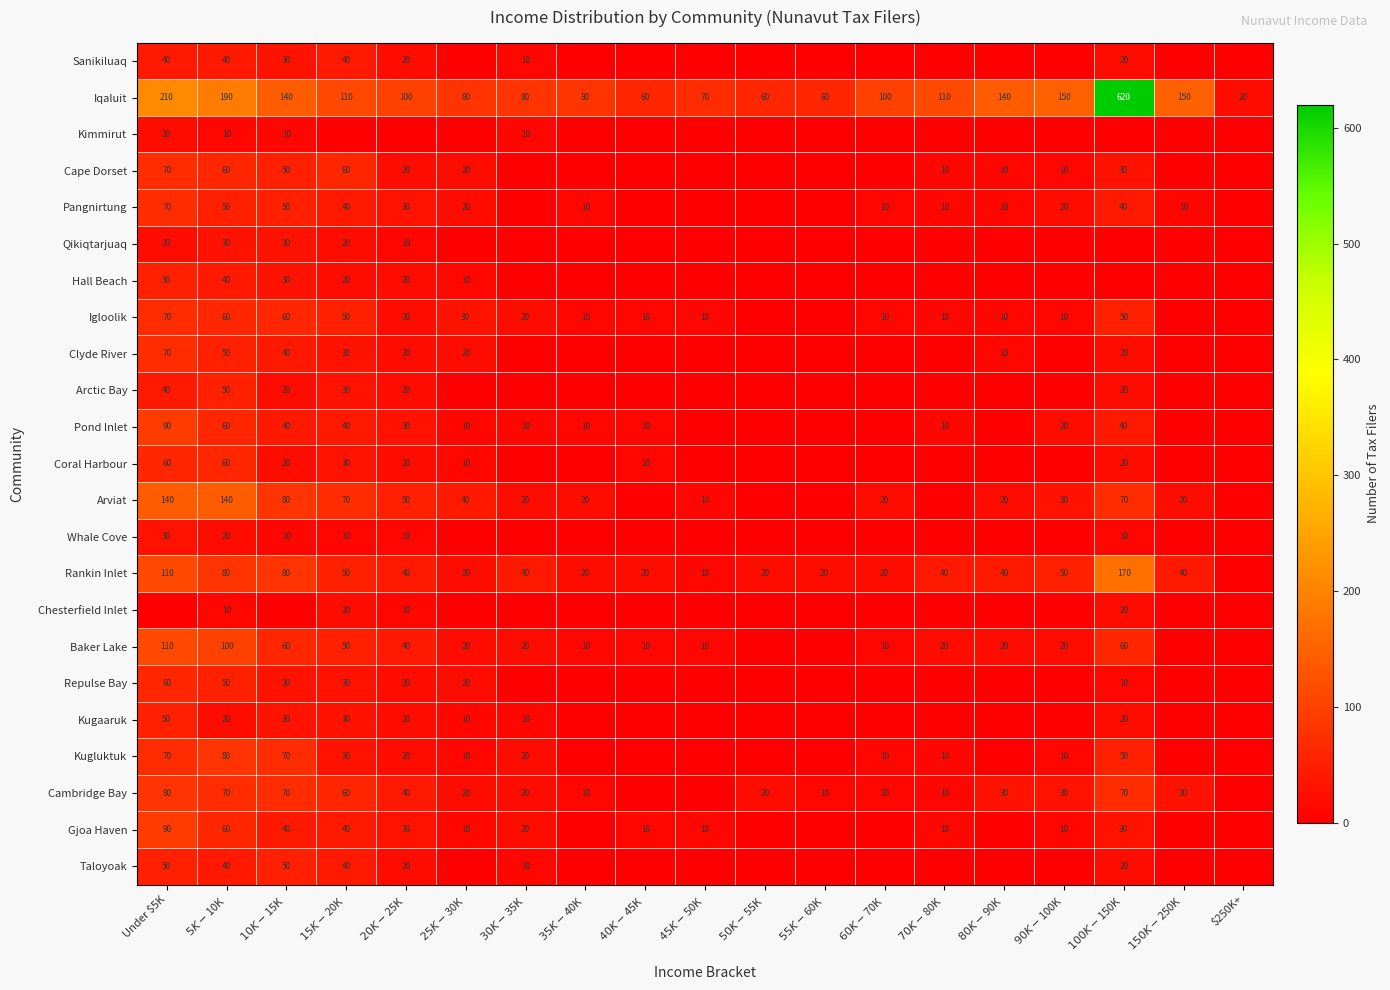

How many Igloolik values are between 10 and 50?

12